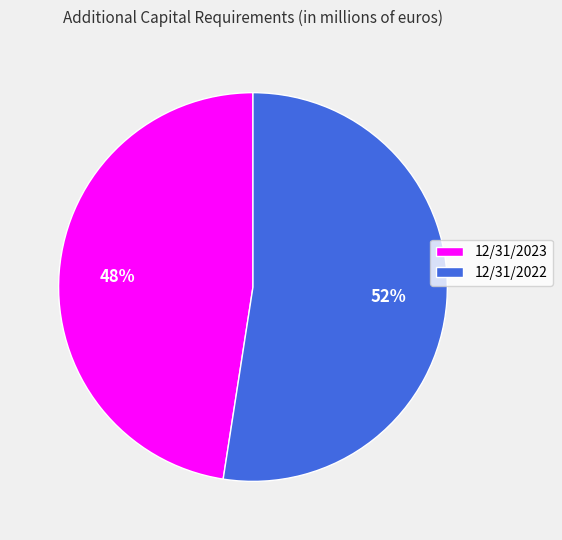

How many segments does this pie chart have?

2